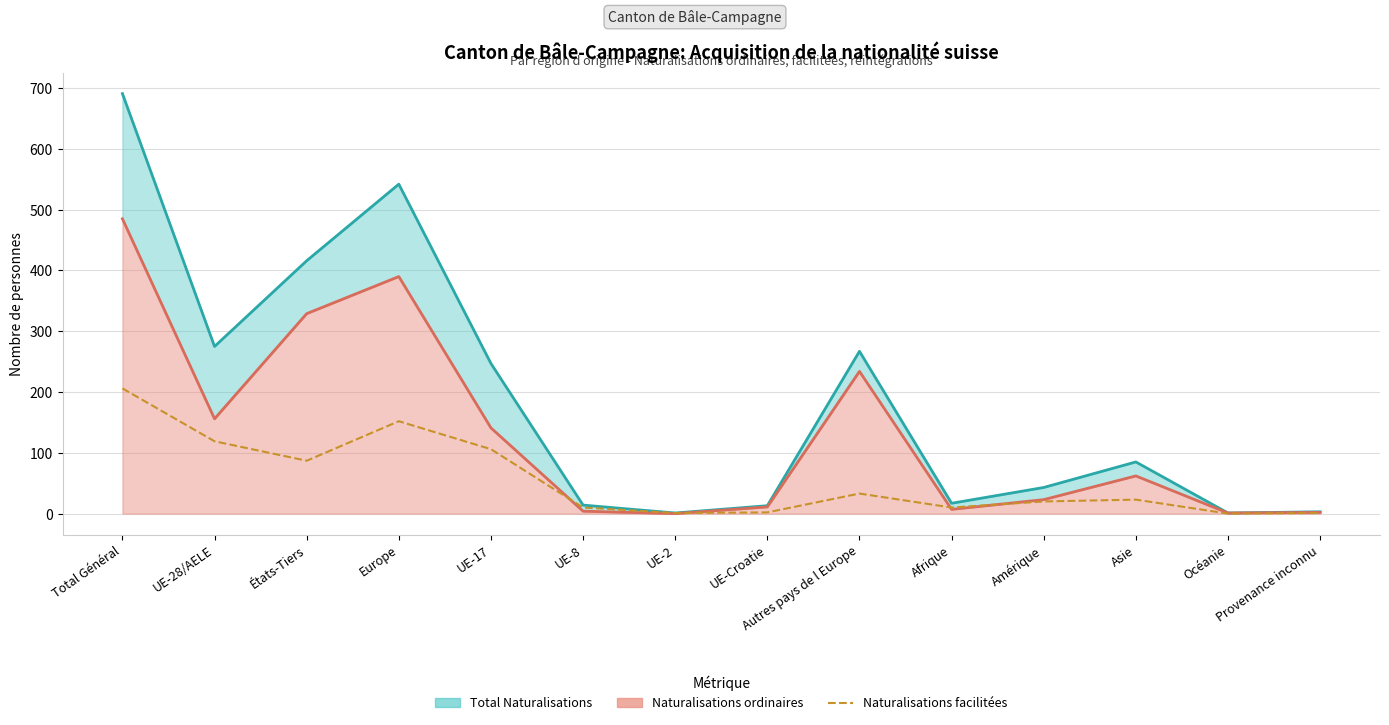

Where is the first local maximum?

Europe